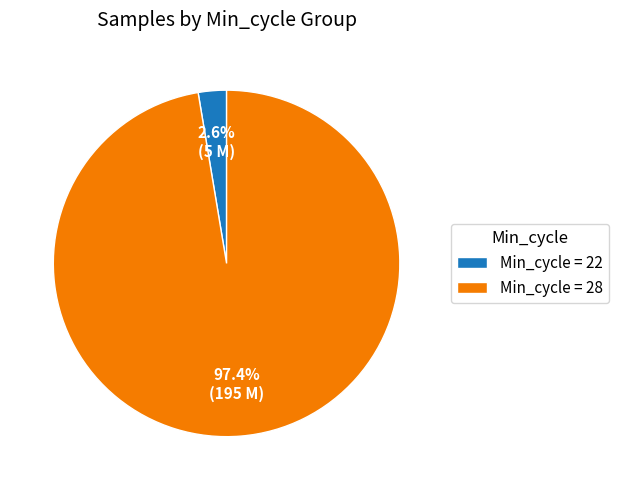

Does Min_cycle = 28 account for over 50% of the chart?

Yes